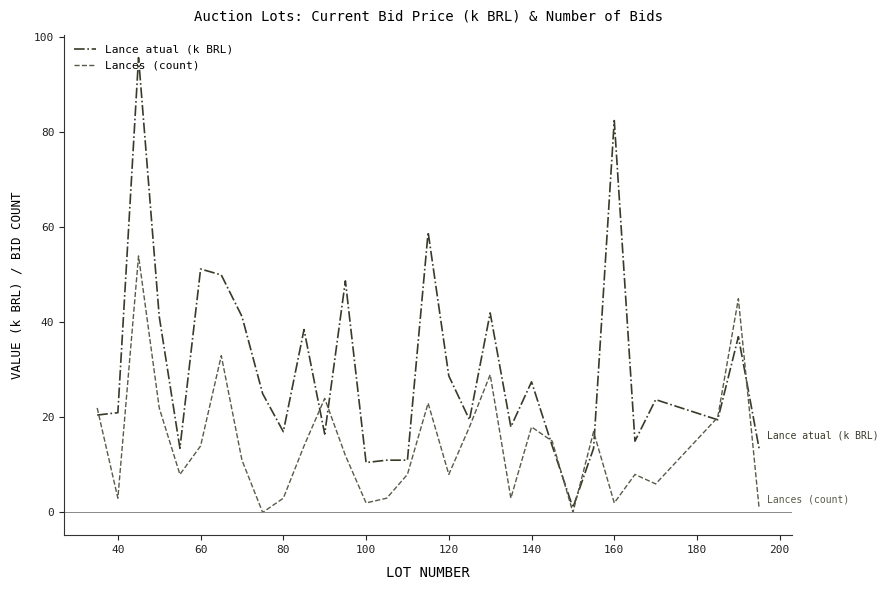

In Lances (count), how many points are higher than both neighbors (excluding endpoints)?

9